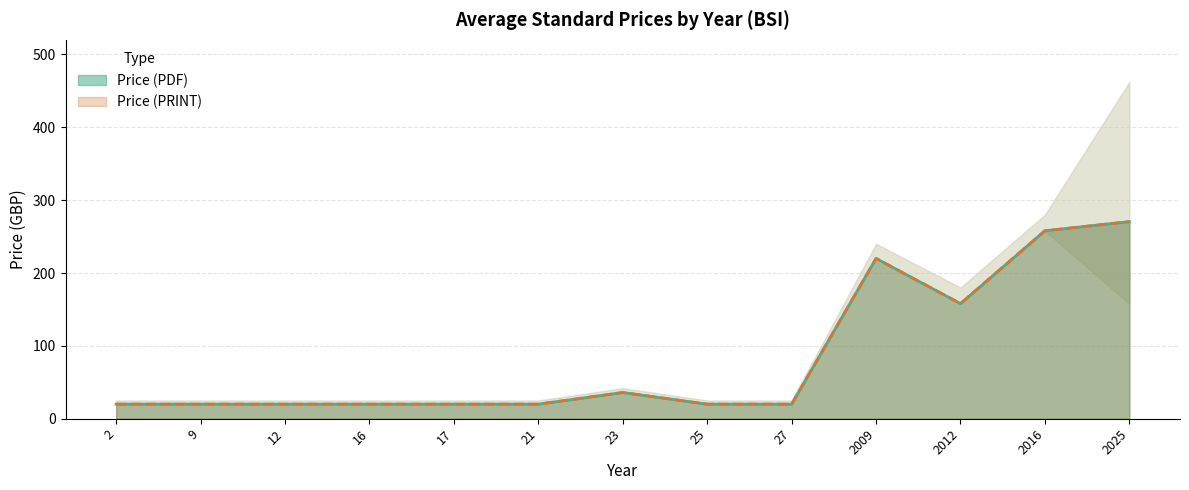

What is the difference between the maximum and minimum values in the Price (PRINT) series?

250.5